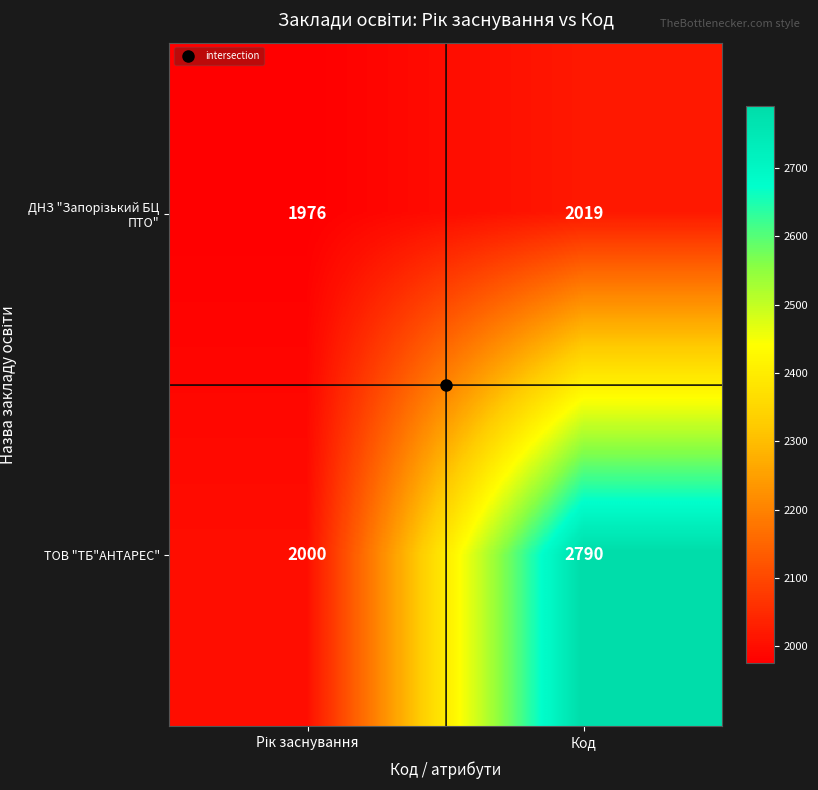

The ТОВ "ТБ"АНТАРЕС" series shows 2790 at Код. True or false?

True